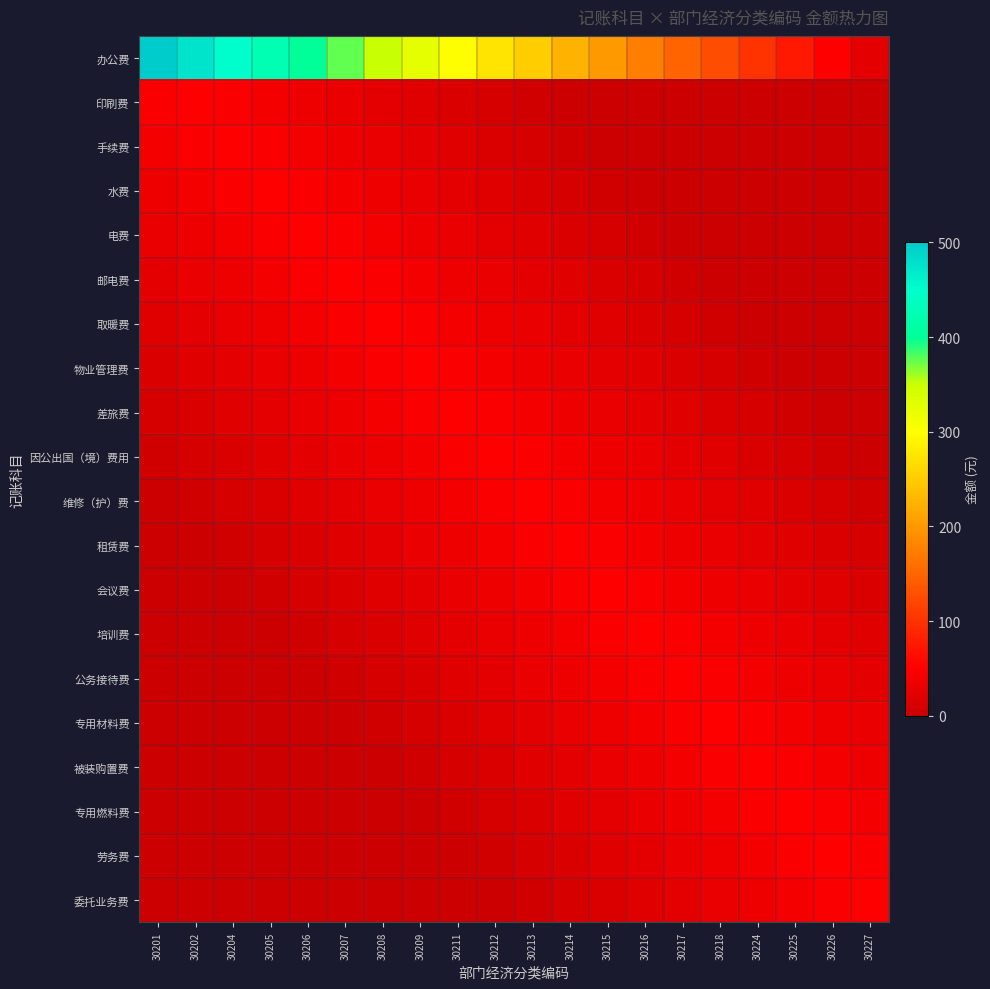

Which label corresponds to the largest value in the chart?

30201